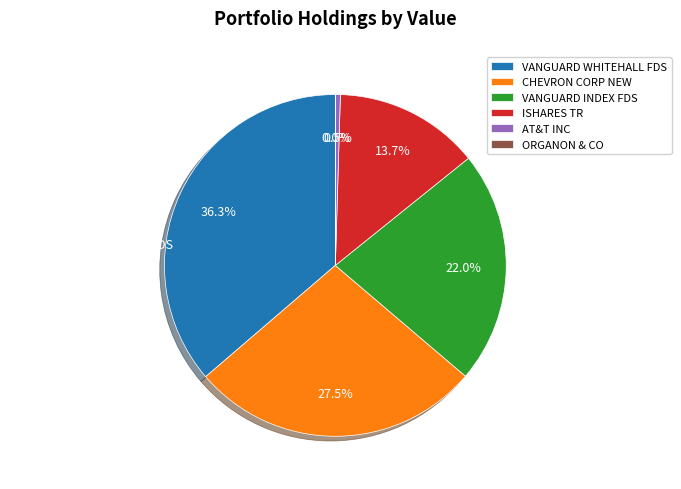

What percentage is the ISHARES TR slice, to the nearest percent?

14%